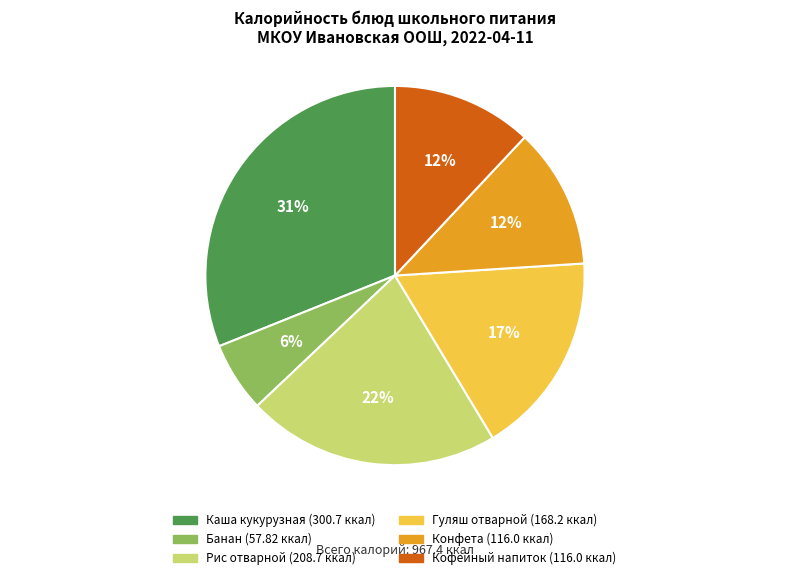

The Кофейный напиток slice represents 22% of the pie. True or false?

False